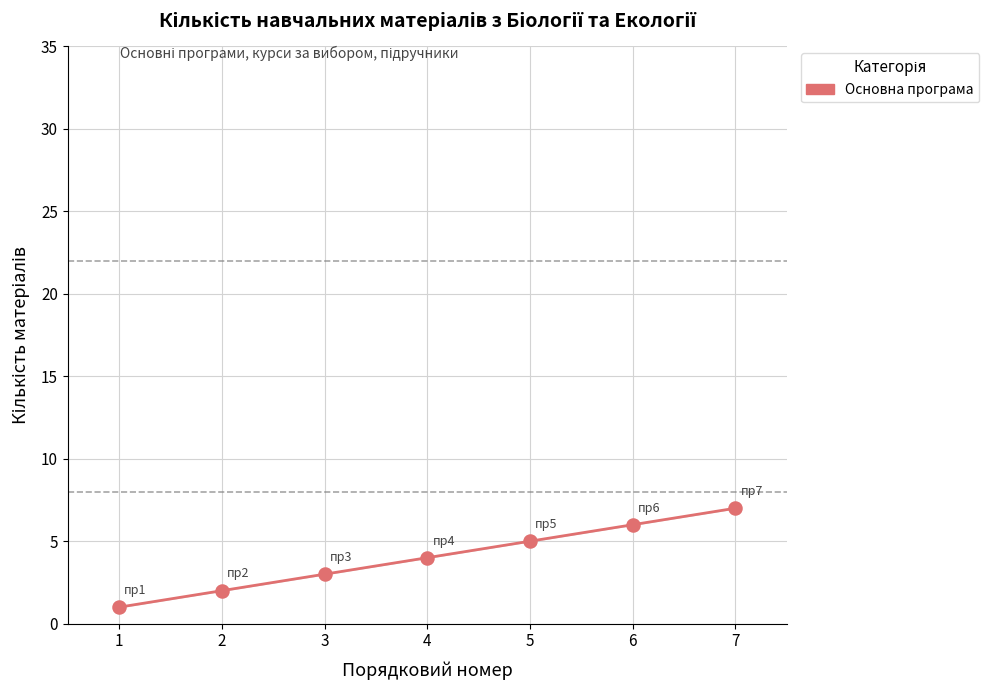

What is the ratio of the value at 7 to the value at 5?

1.4